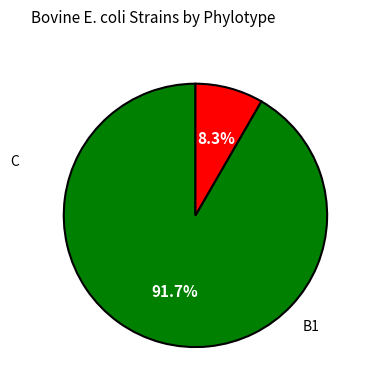

Is there any slice that represents more than half of the pie?

Yes